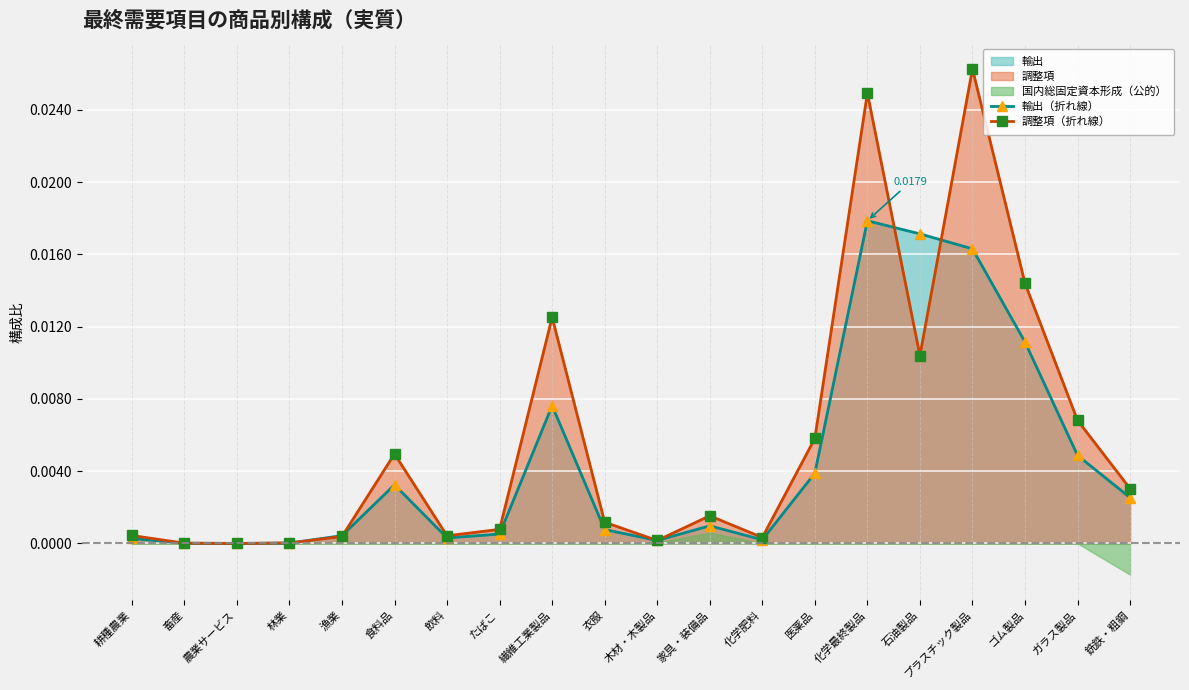

Between which two adjacent categories do 調整項（折れ線） and 輸出（折れ線） first intersect?

林業 and 漁業